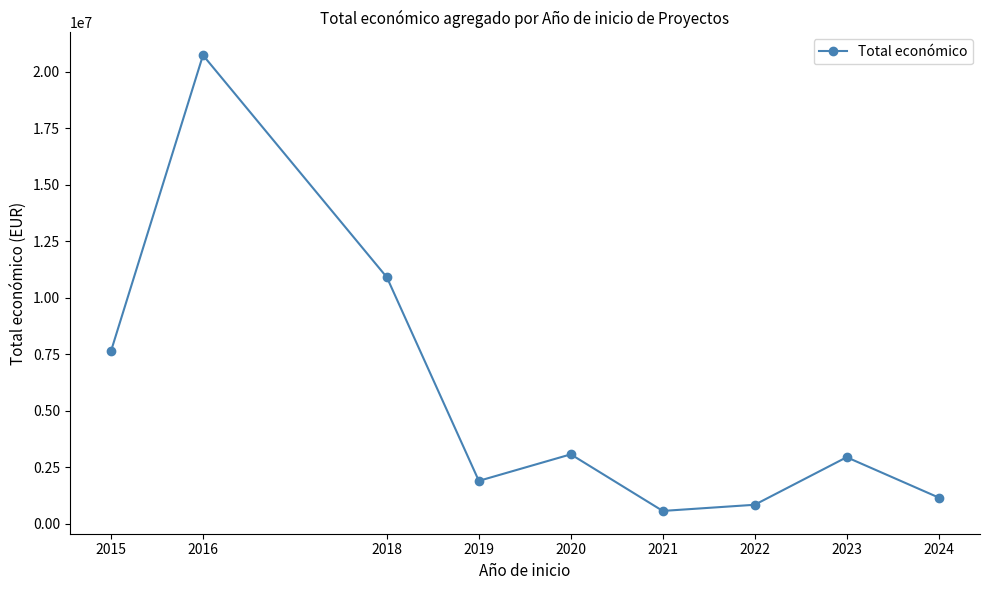

Is this an area chart (filled region under the line)?

No